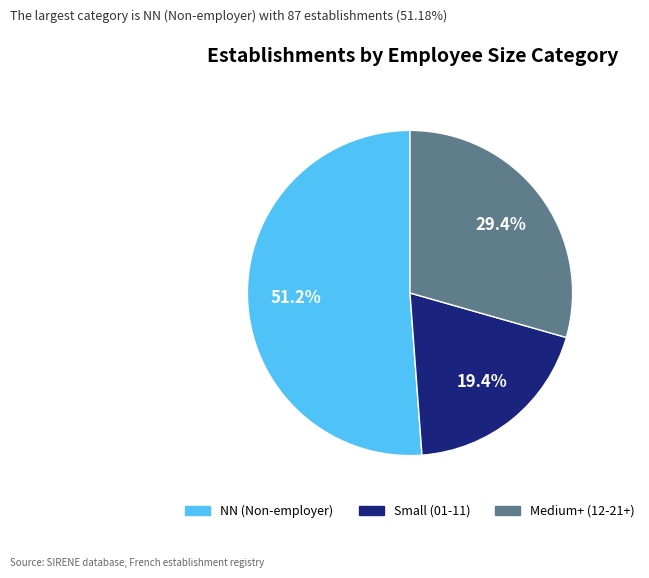

Does any single category account for the majority?

Yes